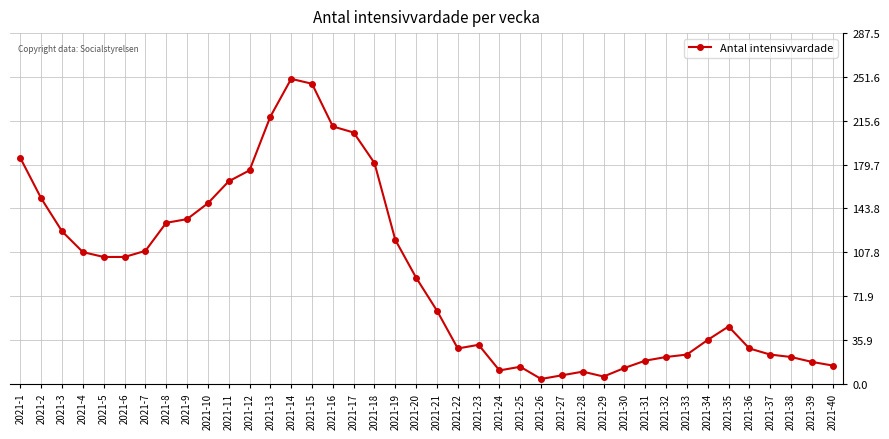

What is the ratio of the value at 2021-6 to the value at 2021-15?

0.4